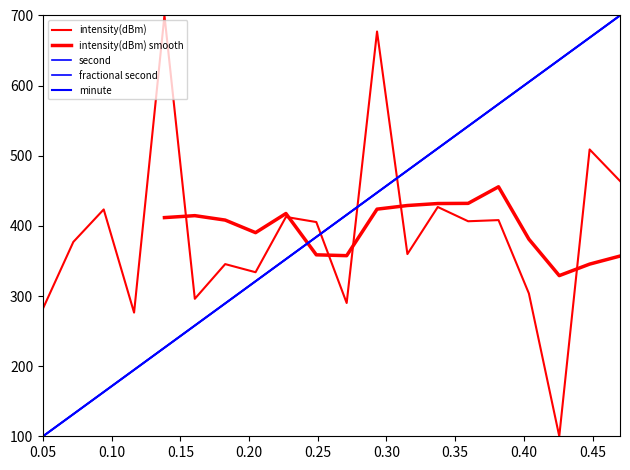

How many data points in intensity(dBm) are above 405?

10